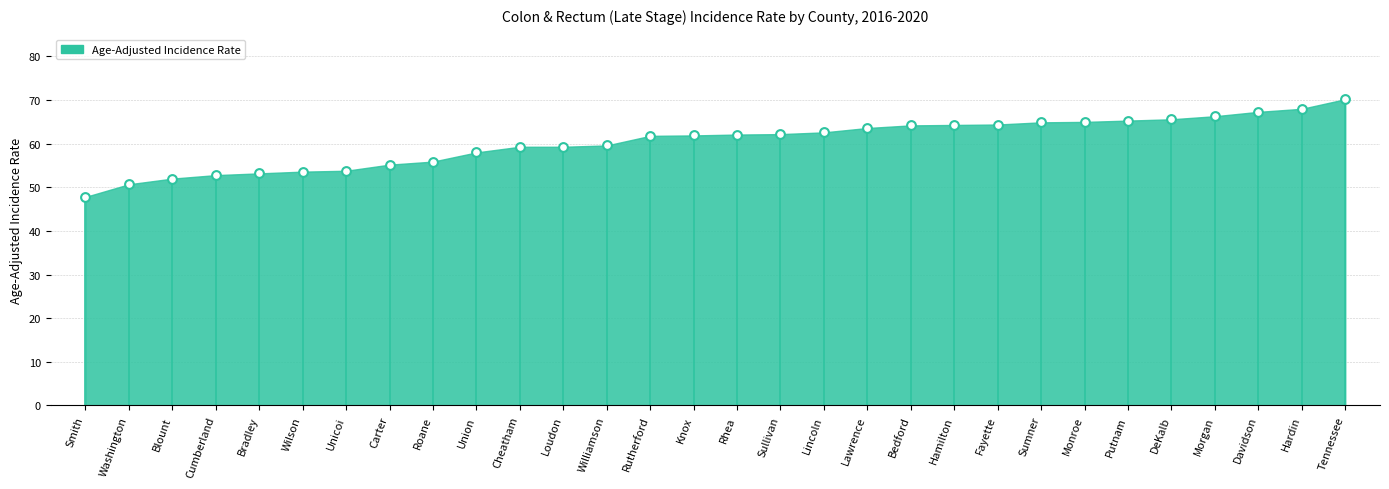

What is the range of Y values (max minus min)?

22.4